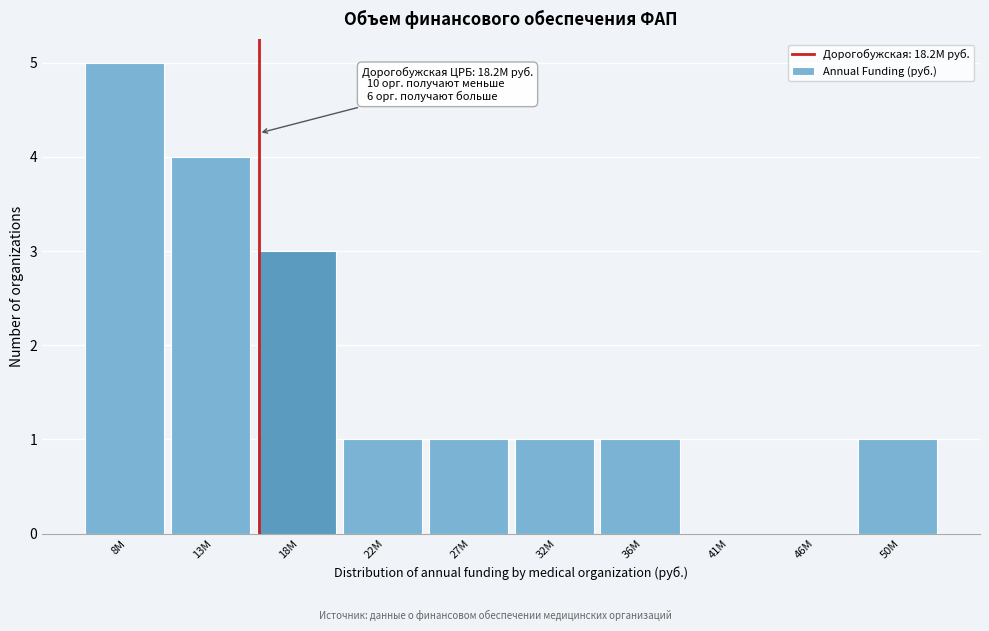

Reading right to left, list all the values displayed in this chart.

50M=1	46M=0	41M=0	36M=1	32M=1	27M=1	22M=1	18M=3	13M=4	8M=5